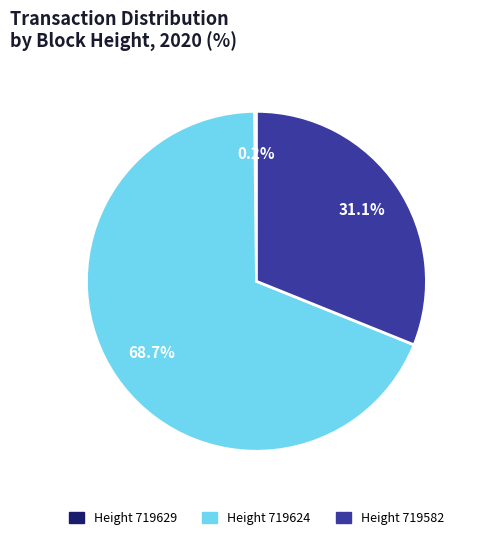

Is there any slice that represents more than half of the pie?

Yes